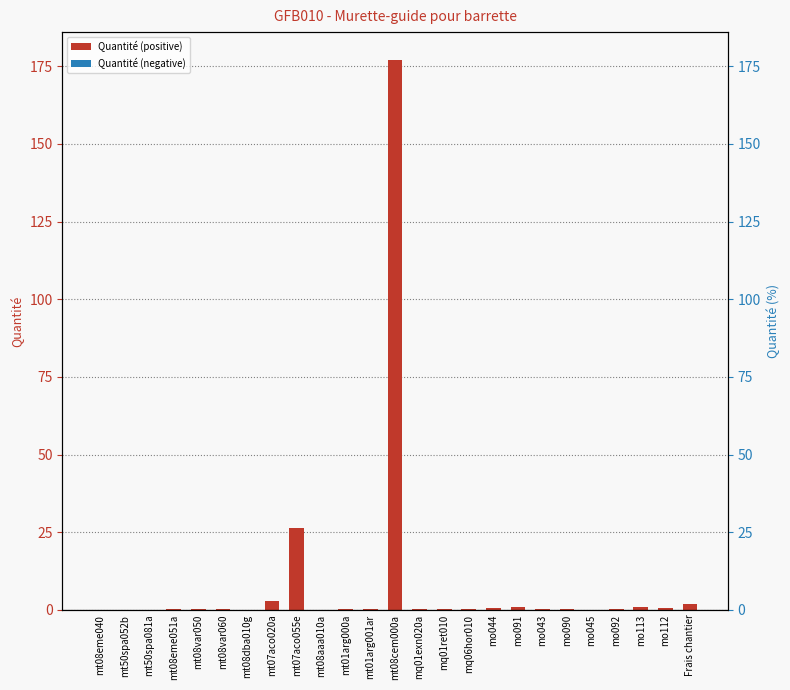

True or false: the data shows 0.8 at Frais chantier.

False